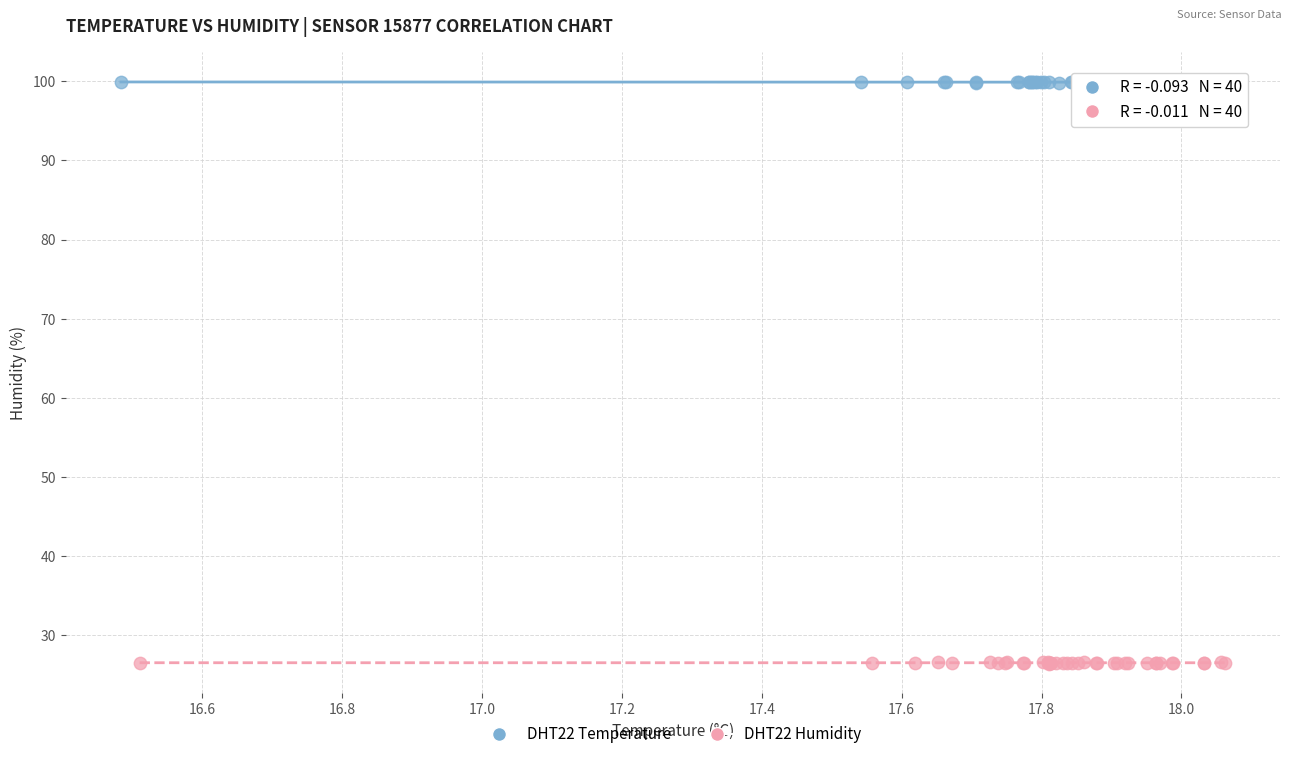

Which series reaches the maximum Y coordinate?

DHT22 Temperature